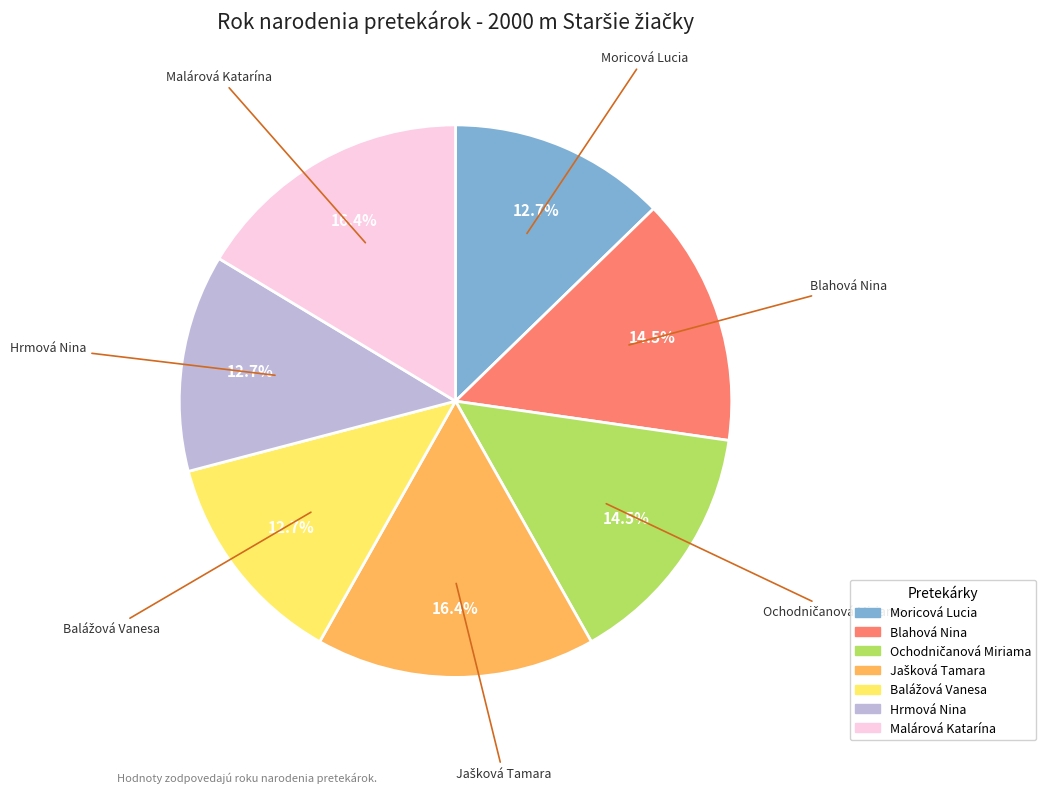

Does Hrmová Nina account for over 50% of the chart?

No